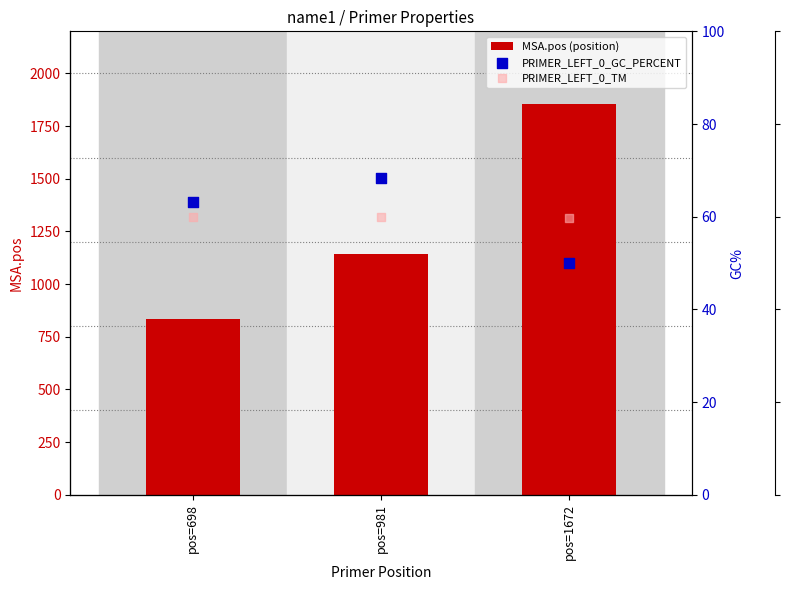

At how many categories does at least one series exceed 1588?

1